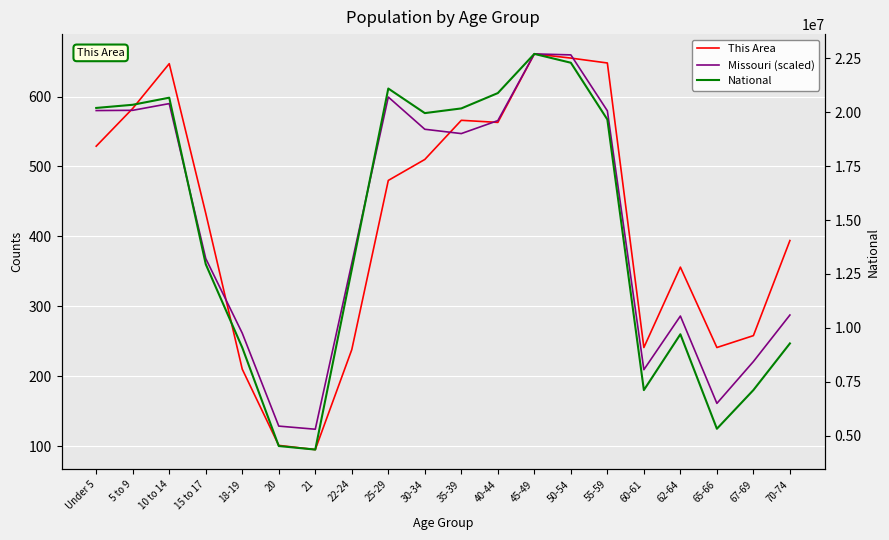

What position from the left is 35-39?

11